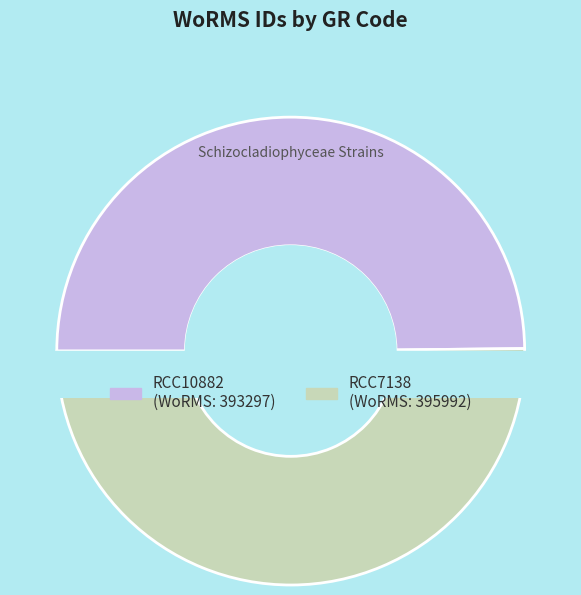

Is there any slice that represents more than half of the pie?

Yes